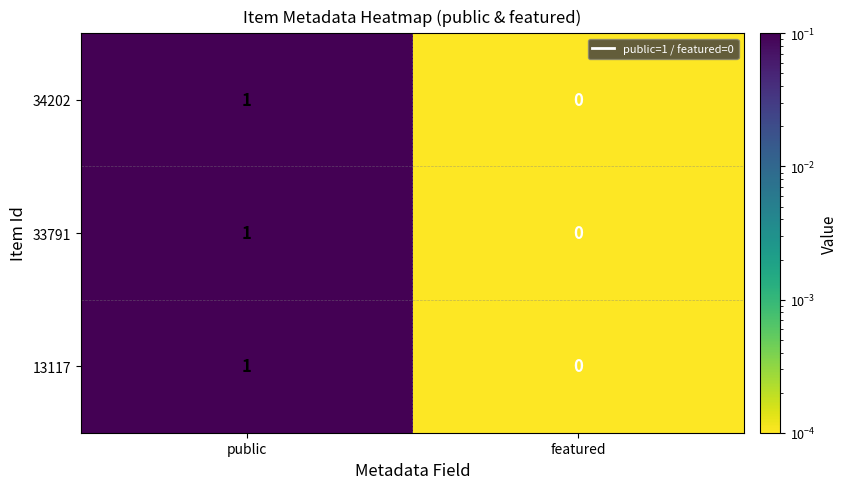

True or false: 34202 has a value of 1 at public.

True